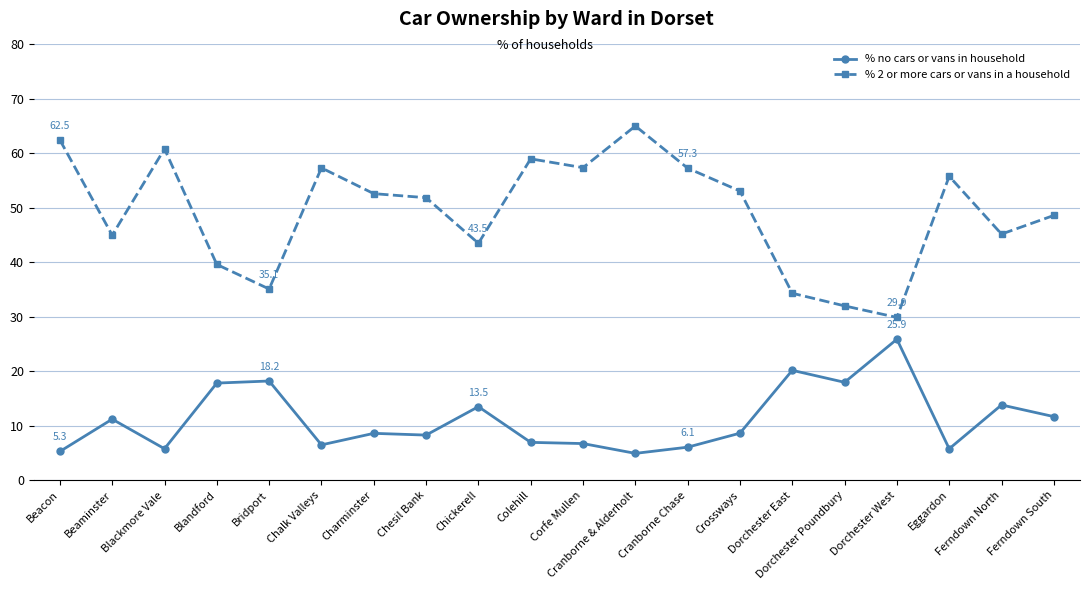

Where is the first local maximum for % 2 or more cars or vans in a household?

Blackmore Vale